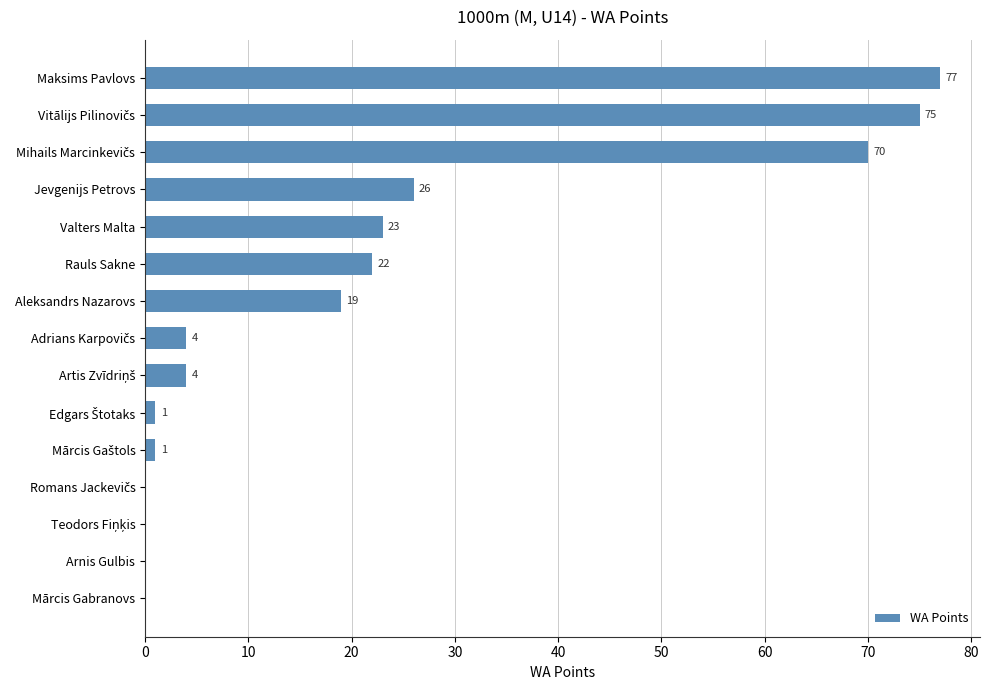

What is the ratio of the value at Rauls Sakne to the value at Aleksandrs Nazarovs?

1.2